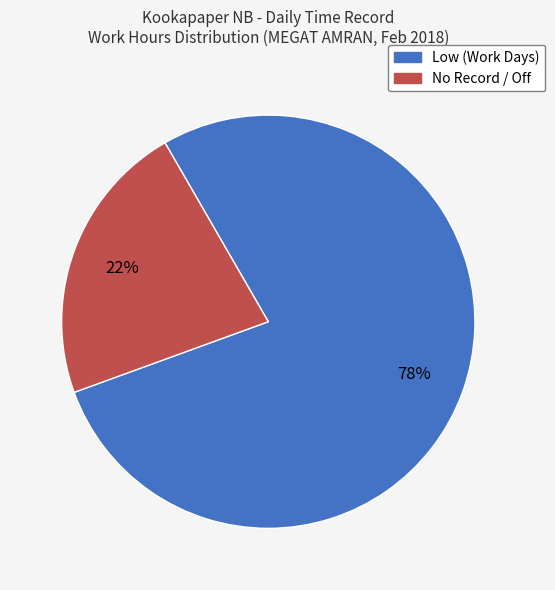

How many slices are in this pie chart?

2